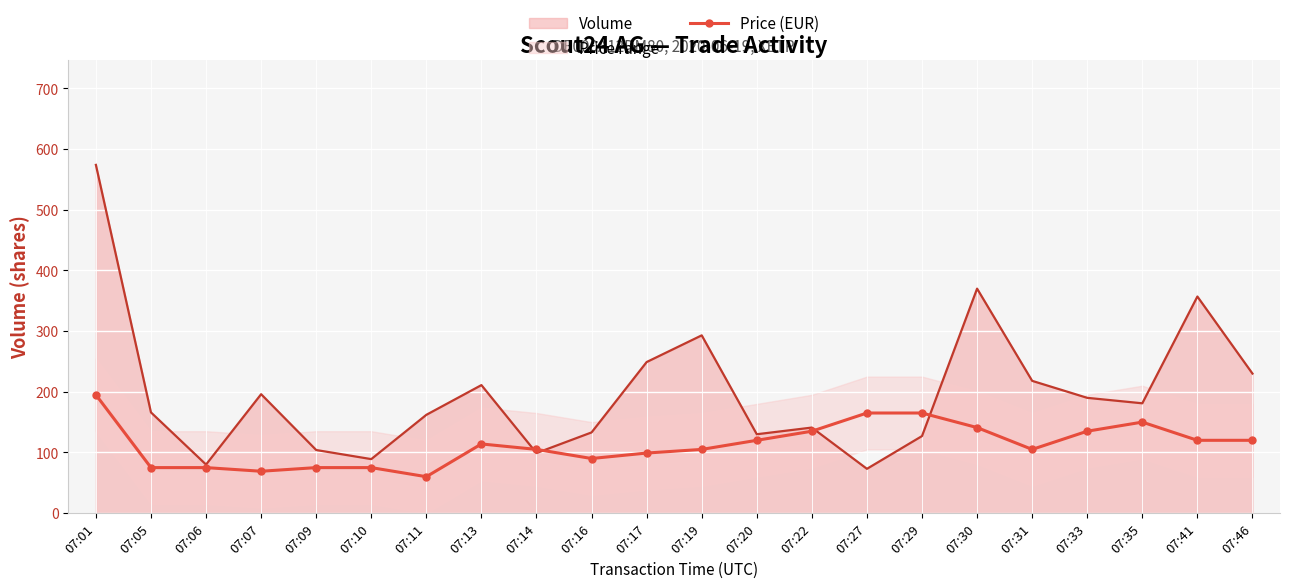

What is the difference between the second highest and second lowest values?

96.0